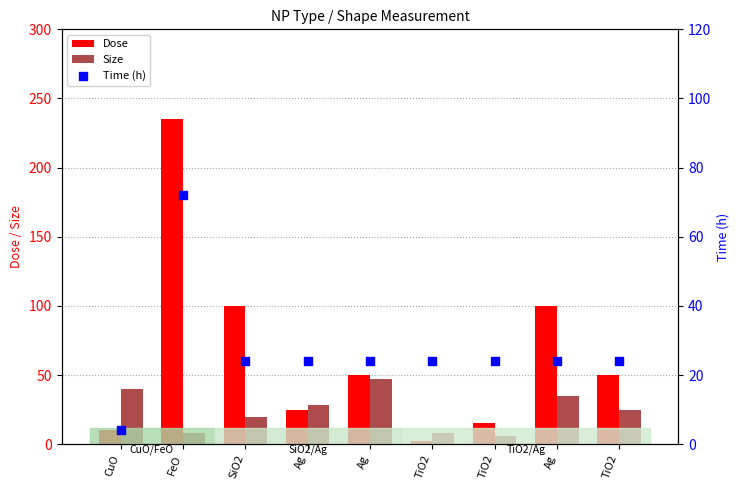

Which series has the largest Y range (max minus min)?

Dose